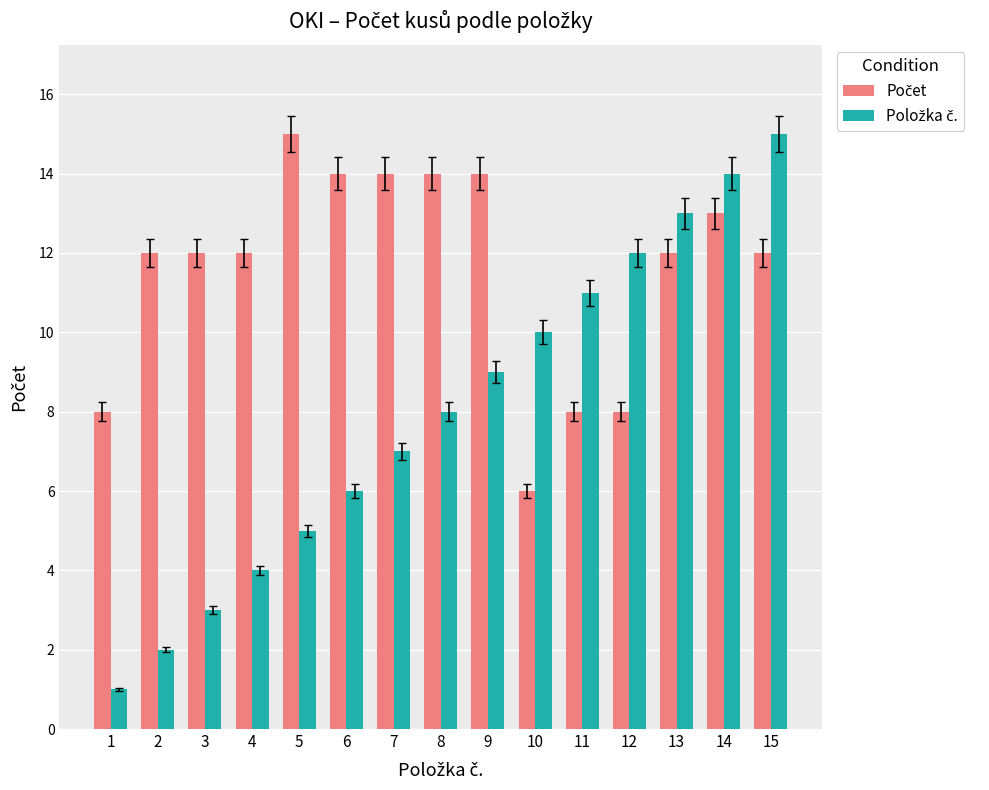

What is the greatest value displayed?

15